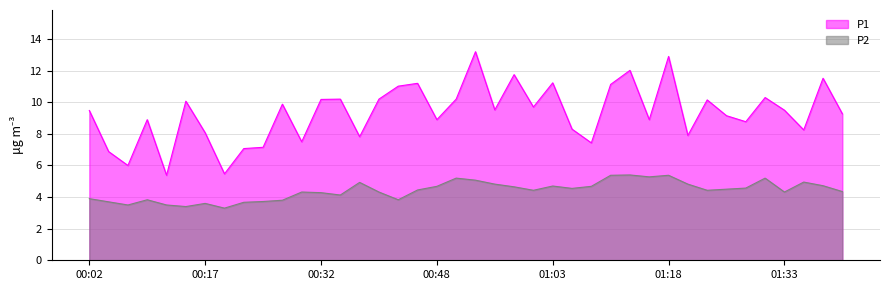

What are all the series names shown in the legend?

P1, P2